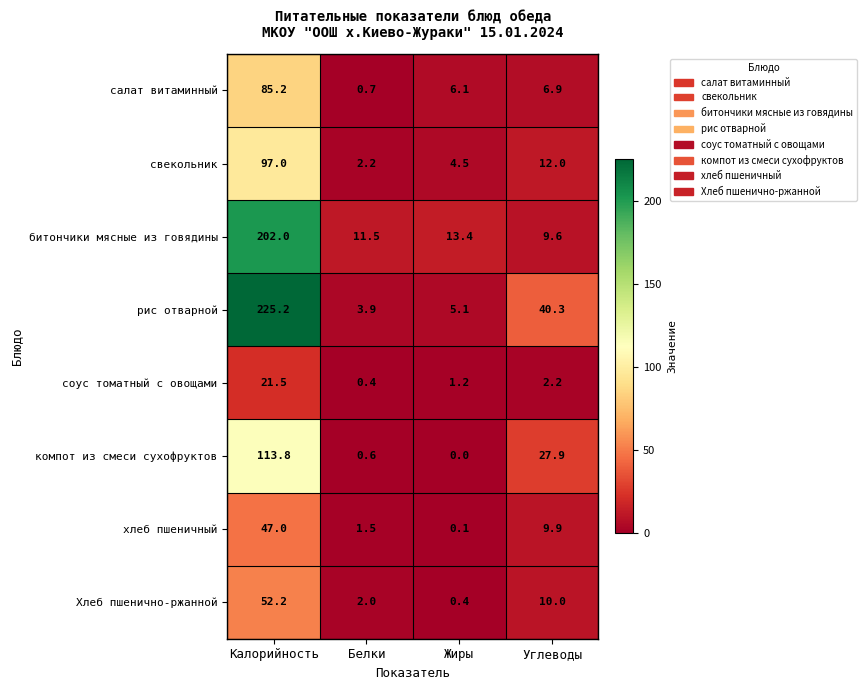

The value of битончики мясные из говядины at Жиры is 22.4. True or false?

False